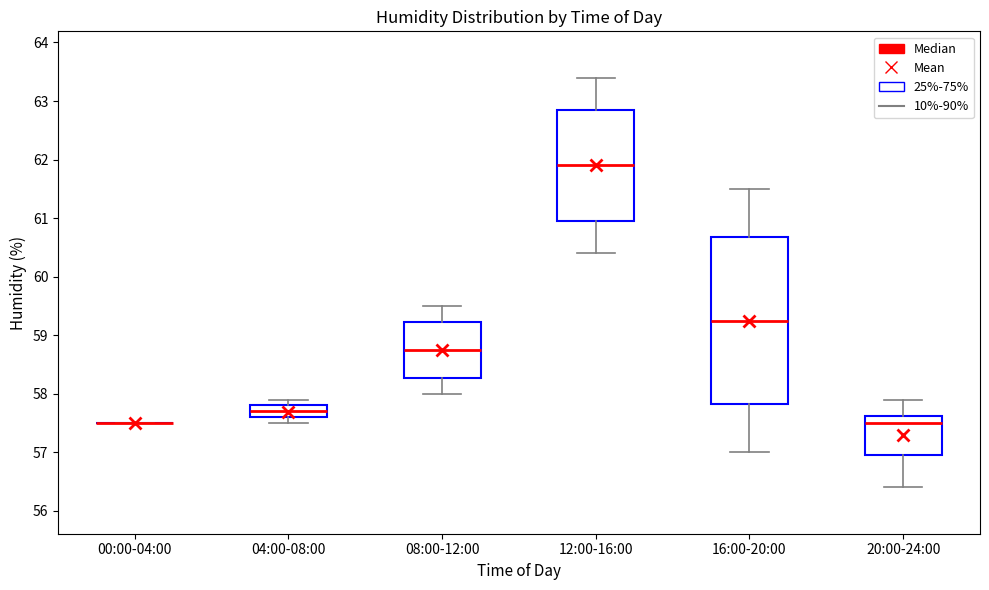

Reading left to right, read every box against the y-axis: the position of its median line, the range the box covers, and the ends of its whiskers. The values are not printed on the chart, so give them approximately, as read against the axis.

00:00-04:00: box collapsed to a line at 57.5, whiskers 57.5 to 57.5
04:00-08:00: median 57.7, box 57.6 to 57.8, whiskers 57.5 to 57.9
08:00-12:00: median 58.8, box 58.3 to 59.2, whiskers 58.0 to 59.5
12:00-16:00: median 61.9, box 61.0 to 62.9, whiskers 60.4 to 63.4
16:00-20:00: median 59.3, box 57.8 to 60.7, whiskers 57.0 to 61.5
20:00-24:00: median 57.5, box 57.0 to 57.6, whiskers 56.4 to 57.9